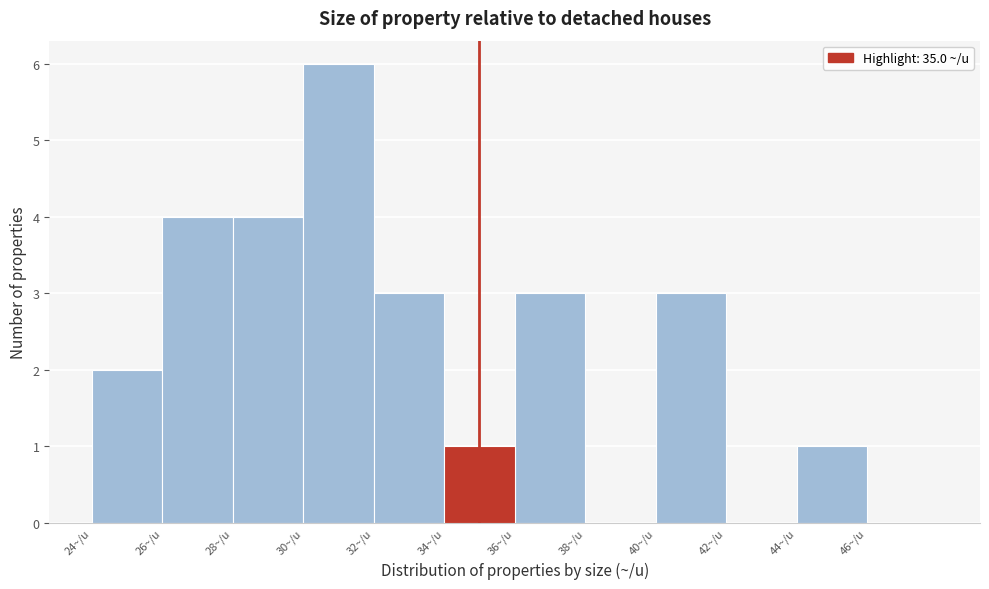

Reading left to right, list every bar in this chart as the range it spans on the x-axis followed by its height. The values are not printed on the chart, so give them approximately, as read against the axis.

24 to 26: 2
26 to 28: 4
28 to 30: 4
30 to 32: 6
32 to 34: 3
34 to 36: 1
36 to 38: 3
38 to 40: 0
40 to 42: 3
42 to 44: 0
44 to 46: 1
46 to 48: 0